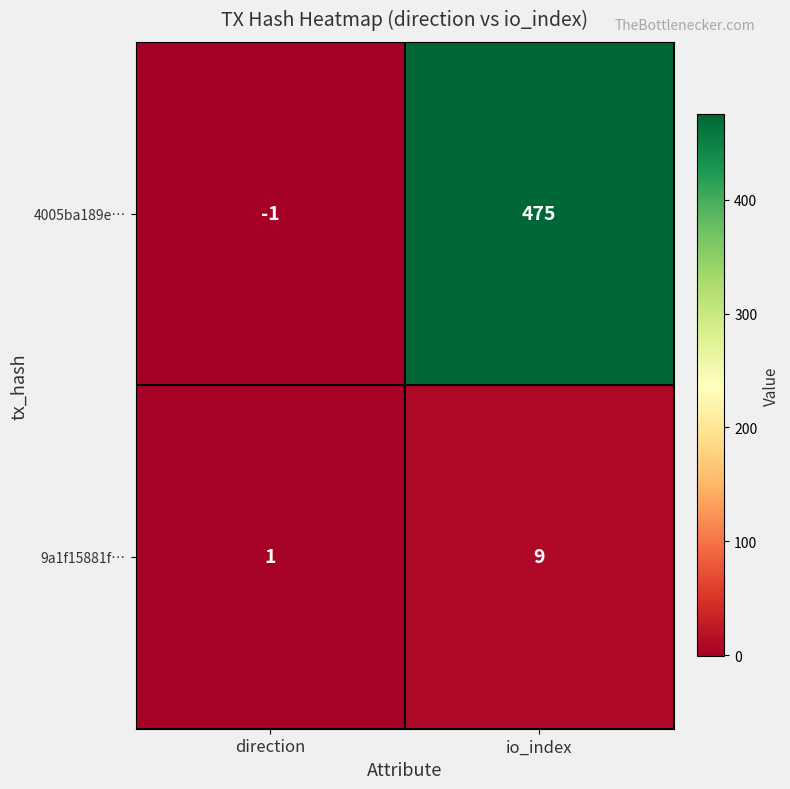

What is the spread (max minus min) of values at io_index?

466